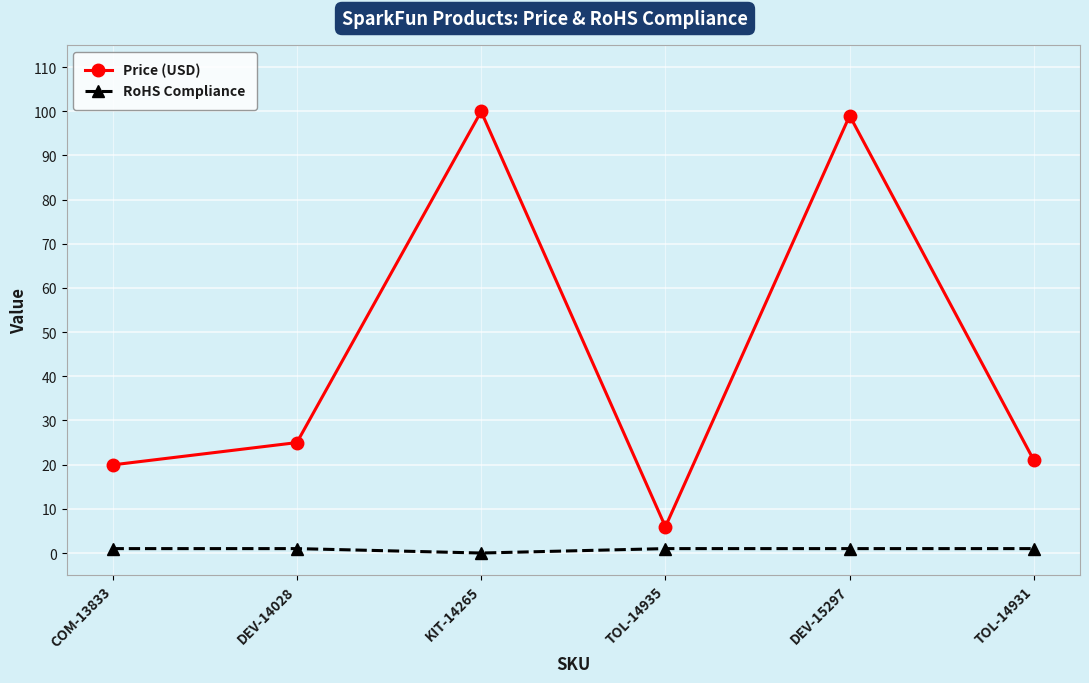

Is the value of RoHS Compliance at DEV-15297 greater than the value of Price (USD) at TOL-14935?

No